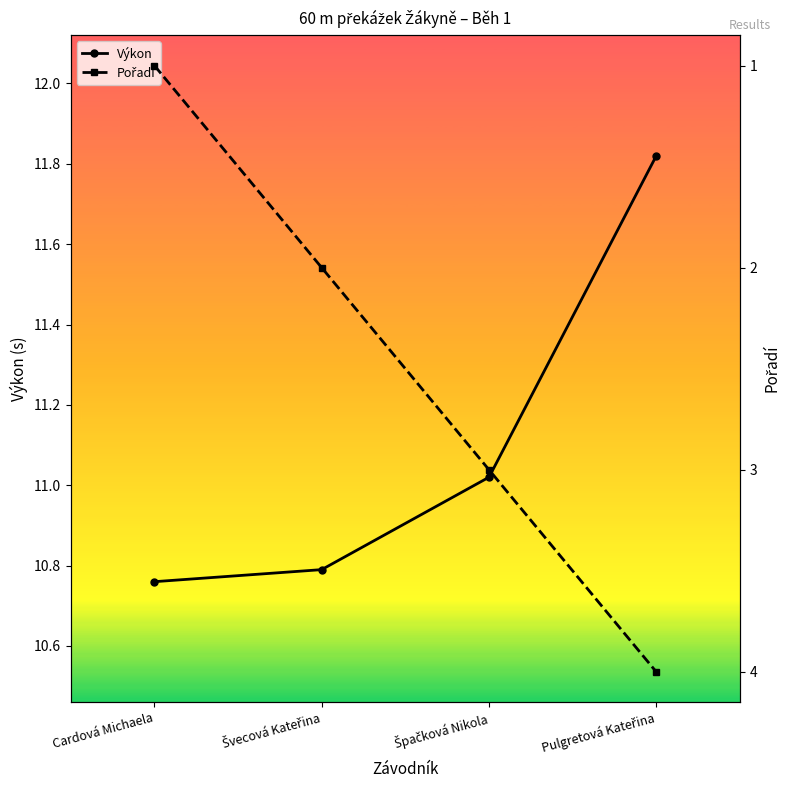

What is the difference between the highest and lowest values at Cardová Michaela?

9.8